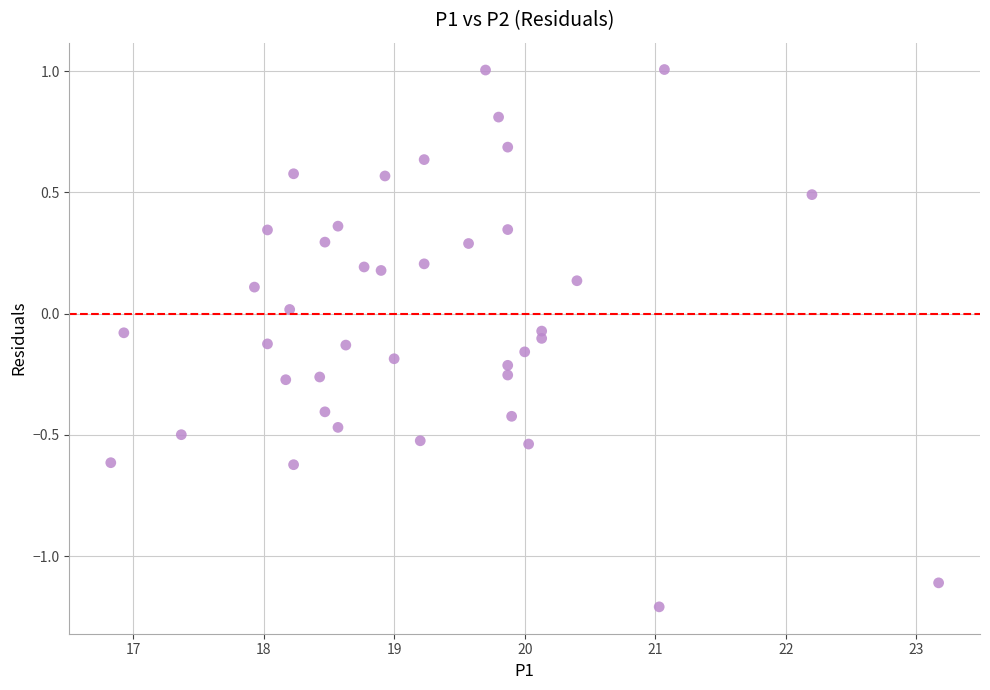

What is the range of X values (max minus min)?

6.3